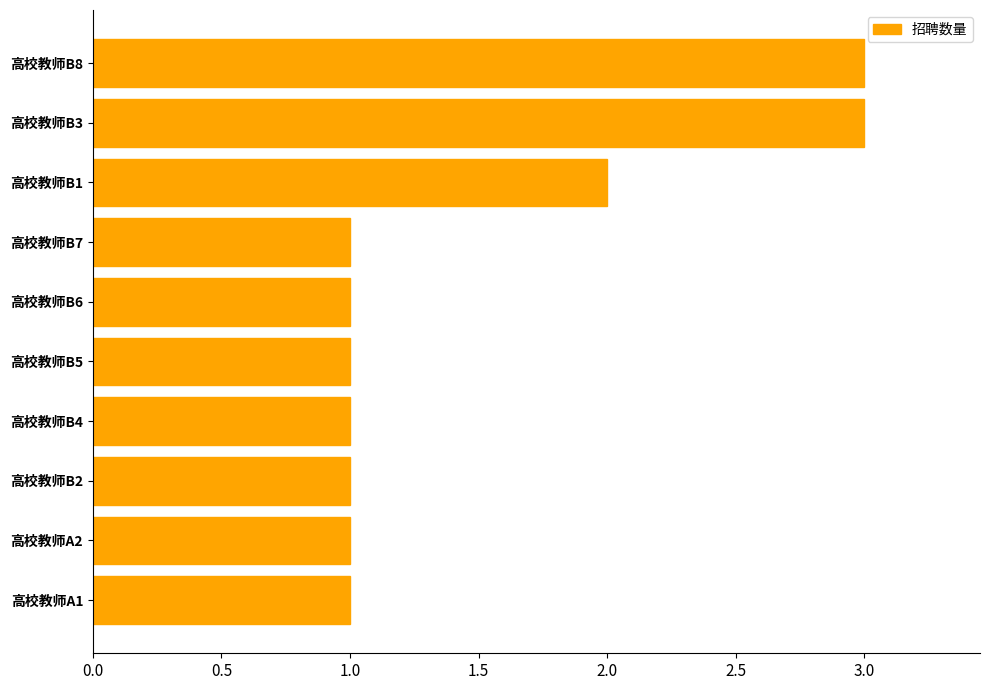

The chart shows a value of 1 at 高校教师B1. True or false?

False